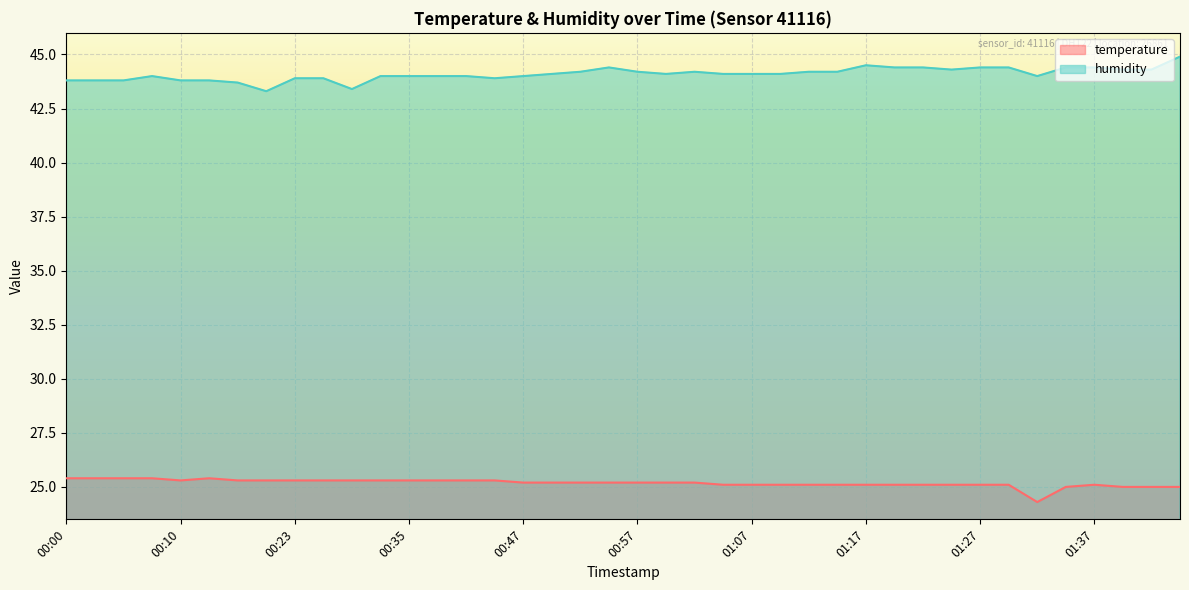

Reading left to right, transcribe all the data shown in this chart.

temperature: 00:00=25.4	00:03=25.4	00:05=25.4	00:08=25.4	00:10=25.3	00:13=25.4	00:15=25.3	00:20=25.3	00:23=25.3	00:25=25.3	00:30=25.3	00:32=25.3	00:35=25.3	00:37=25.3	00:40=25.3	00:42=25.3	00:47=25.2	00:50=25.2	00:52=25.2	00:55=25.2	00:57=25.2	01:00=25.2	01:02=25.2	01:05=25.1	01:07=25.1	01:10=25.1	01:12=25.1	01:15=25.1	01:17=25.1	01:19=25.1	01:22=25.1	01:24=25.1	01:27=25.1	01:29=25.1	01:32=24.3	01:34=25.0	01:37=25.1	01:39=25.0	01:42=25.0	01:44=25.0
humidity: 00:00=43.8	00:03=43.8	00:05=43.8	00:08=44.0	00:10=43.8	00:13=43.8	00:15=43.7	00:20=43.3	00:23=43.9	00:25=43.9	00:30=43.4	00:32=44.0	00:35=44.0	00:37=44.0	00:40=44.0	00:42=43.9	00:47=44.0	00:50=44.1	00:52=44.2	00:55=44.4	00:57=44.2	01:00=44.1	01:02=44.2	01:05=44.1	01:07=44.1	01:10=44.1	01:12=44.2	01:15=44.2	01:17=44.5	01:19=44.4	01:22=44.4	01:24=44.3	01:27=44.4	01:29=44.4	01:32=44.0	01:34=44.4	01:37=44.4	01:39=44.3	01:42=44.3	01:44=44.9